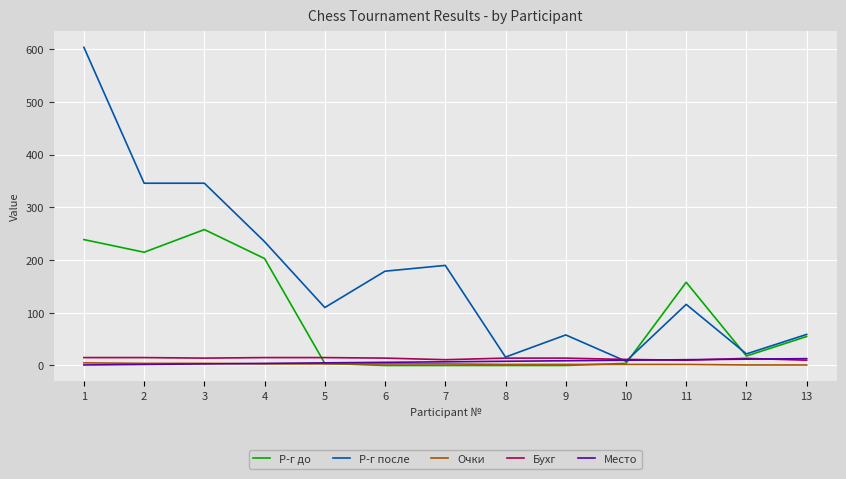

True or false: Бухг and Очки cross at least once.

False